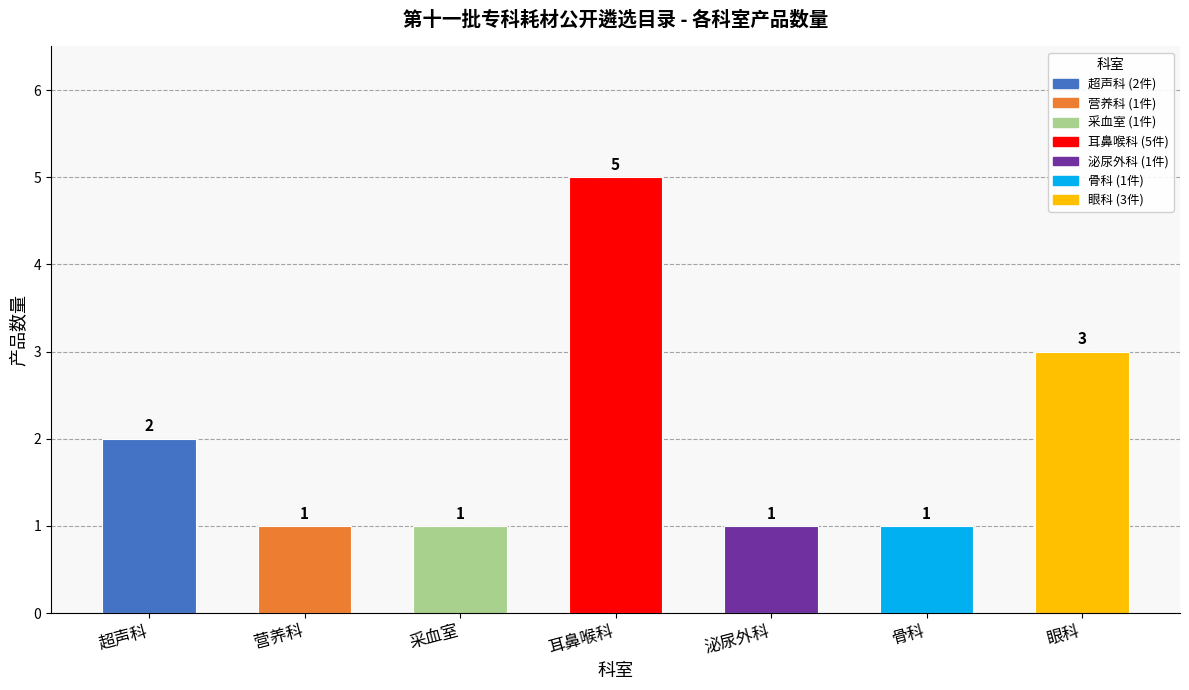

Approximately how many times larger is the value at 采血室 compared to 泌尿外科?

1.0